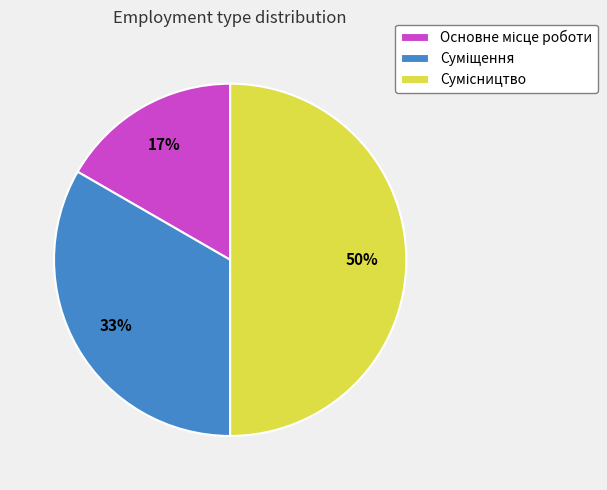

To the nearest percent, what is the average slice percentage?

33%